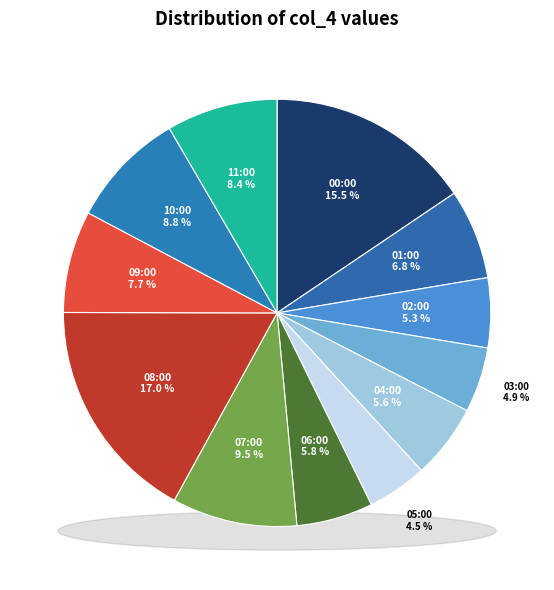

Is it true that 08:00 is 17% of the pie?

True